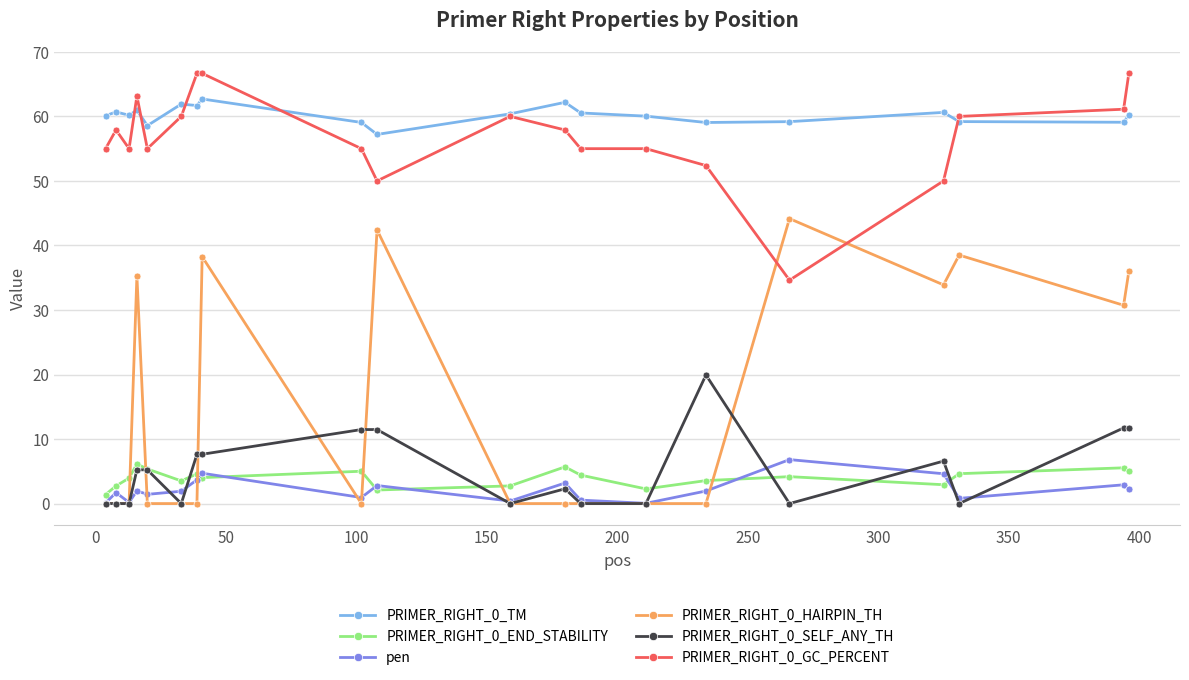

What is the difference between the maximum and second lowest values in the PRIMER_RIGHT_0_SELF_ANY_TH series?

19.9